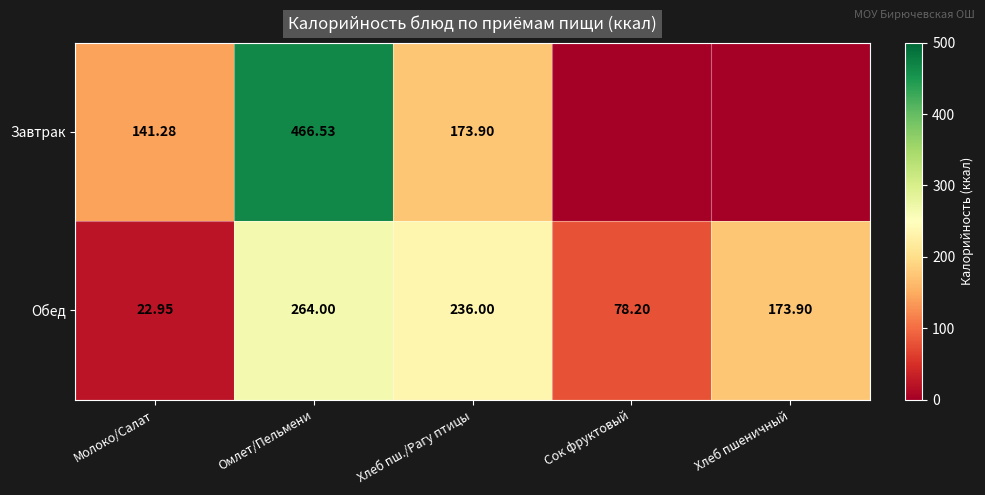

How many data points in Обед are above 173?

3